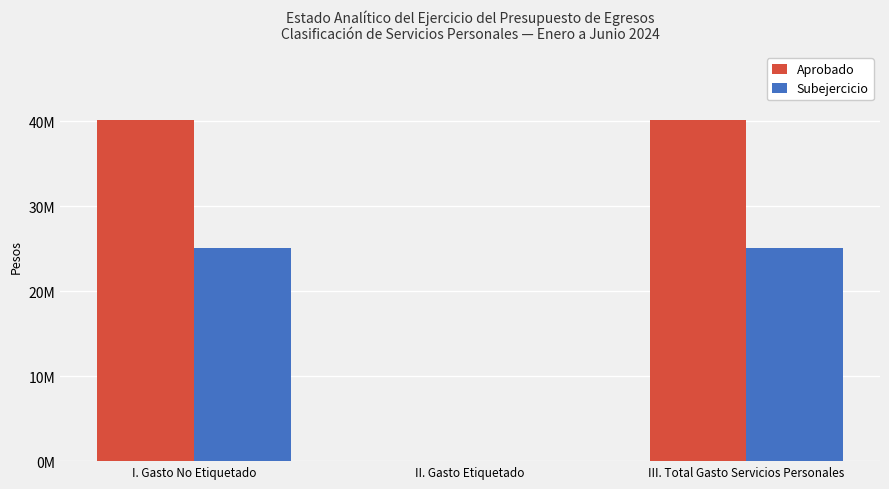

At which label does Aprobado reach its minimum?

II. Gasto Etiquetado